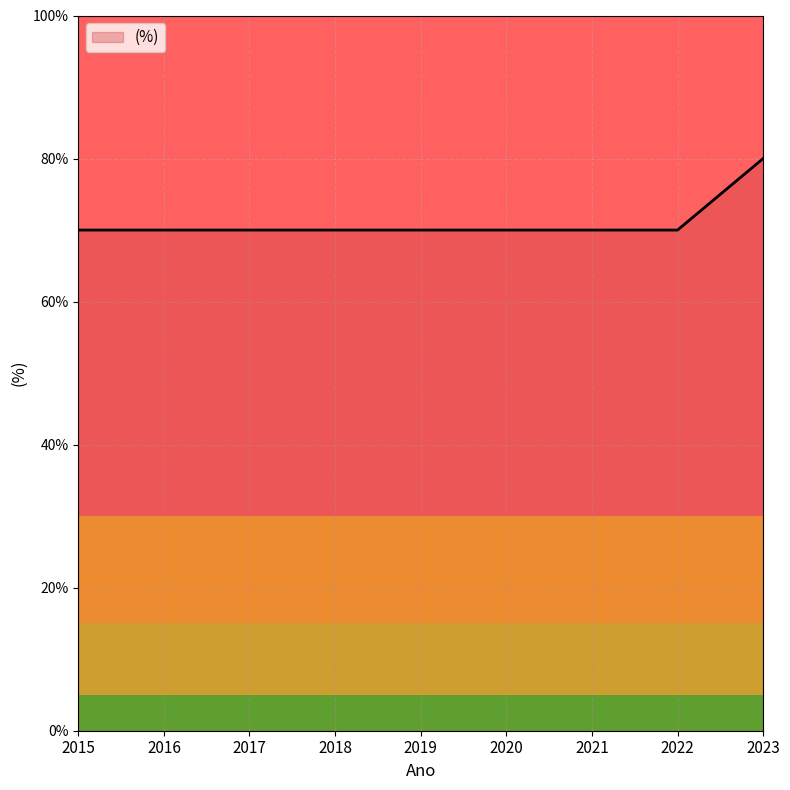

What is the difference between the values at 2021 and 2023?

10